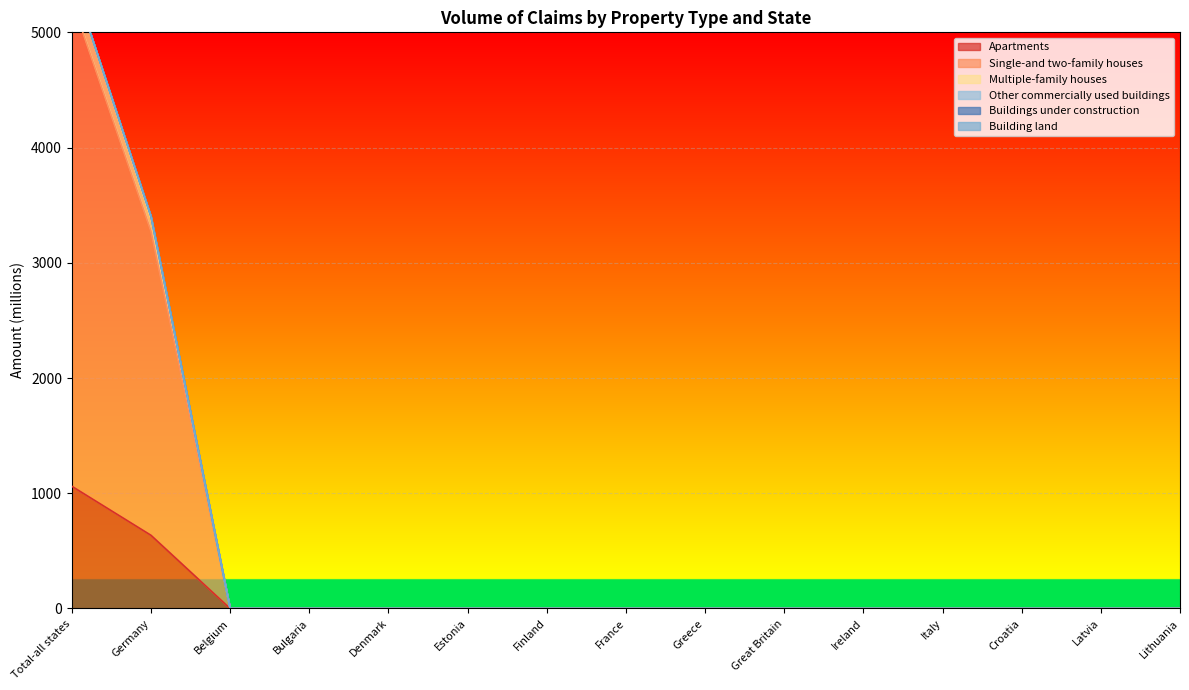

At which category is the sum across all series the highest?

Total-all states